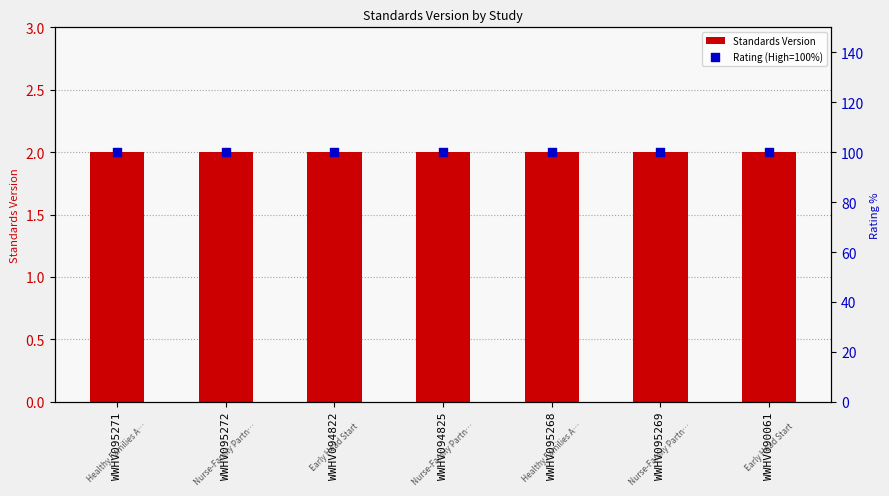

At how many categories does at least one series exceed 26?

7